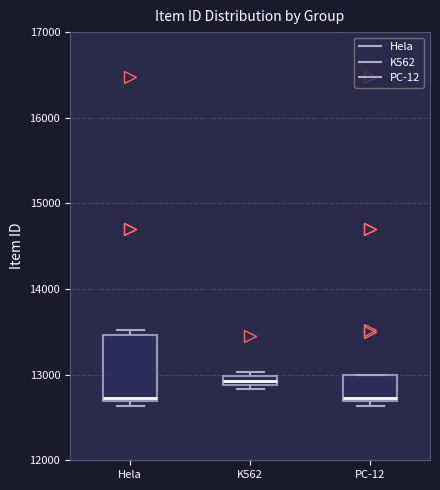

Where is the lower edge of the box for PC-12 on the y-axis? The values are not printed on the chart, so give them approximately, as read against the axis.

12700